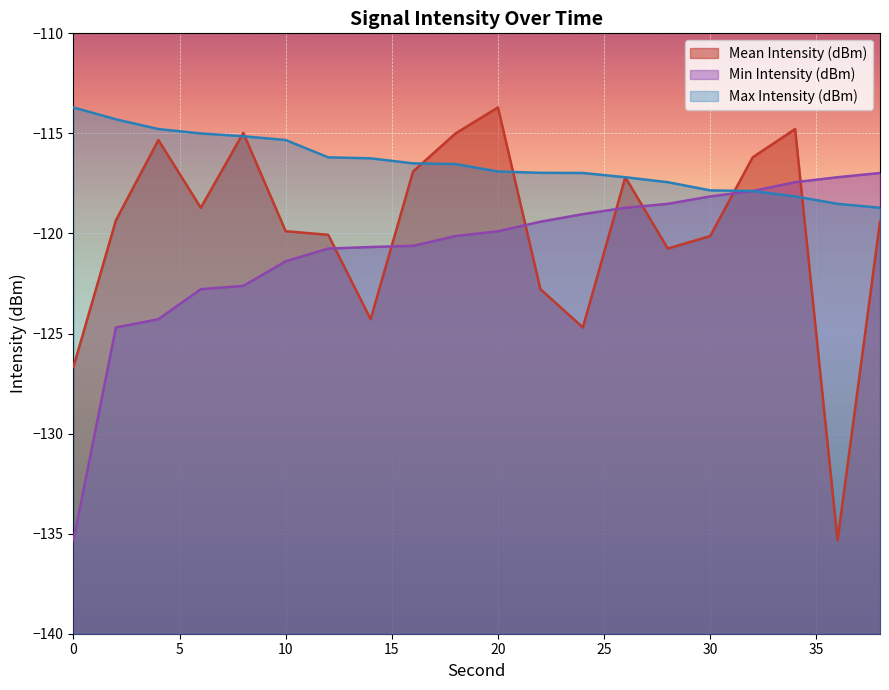

How many interior local valleys does the Mean Intensity (dBm) series have?

5